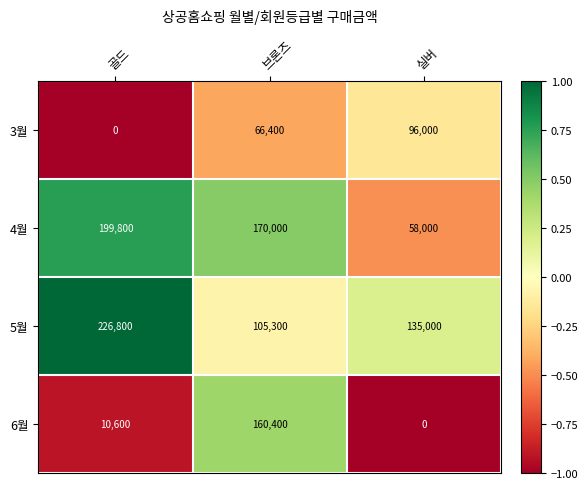

List the series in order of their peak value, highest first.

5월, 4월, 6월, 3월